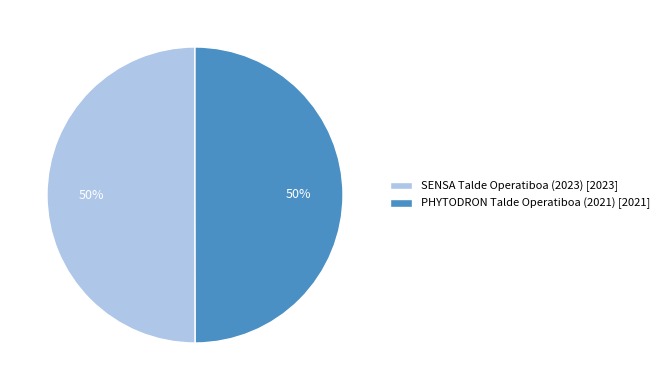

What percentage is the SENSA Talde Operatiboa (2023) [2023] slice, to the nearest percent?

50%